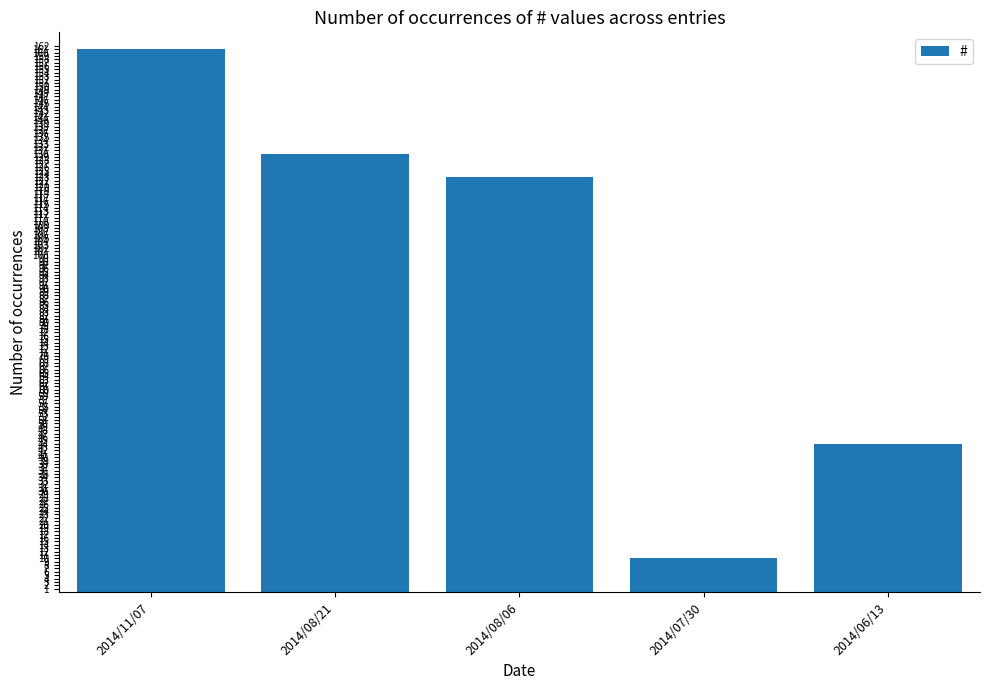

Rank the categories by value from lowest to highest.

2014/07/30, 2014/06/13, 2014/08/06, 2014/08/21, 2014/11/07